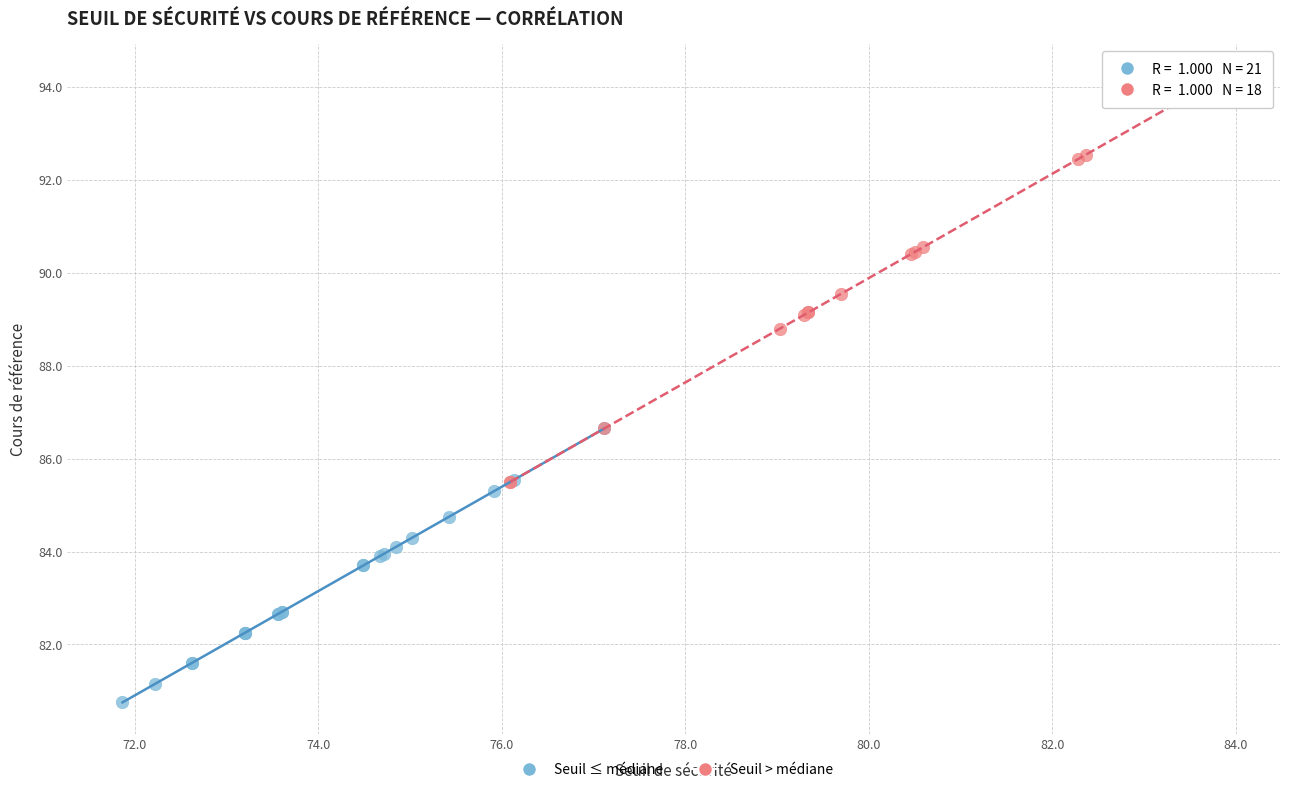

Which series reaches the minimum Y coordinate?

Seuil ≤ médiane